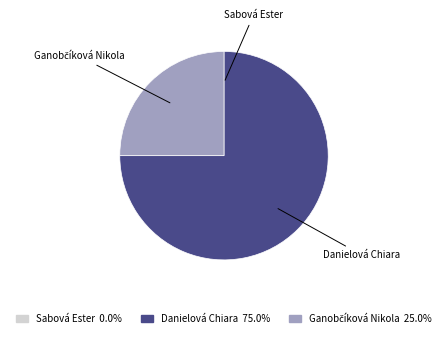

Is it true that Danielová Chiara is 87% of the pie?

False